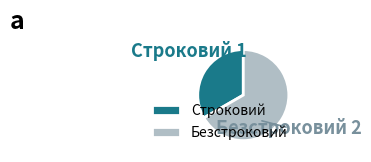

Which has a higher value, Строковий or Безстроковий?

Безстроковий